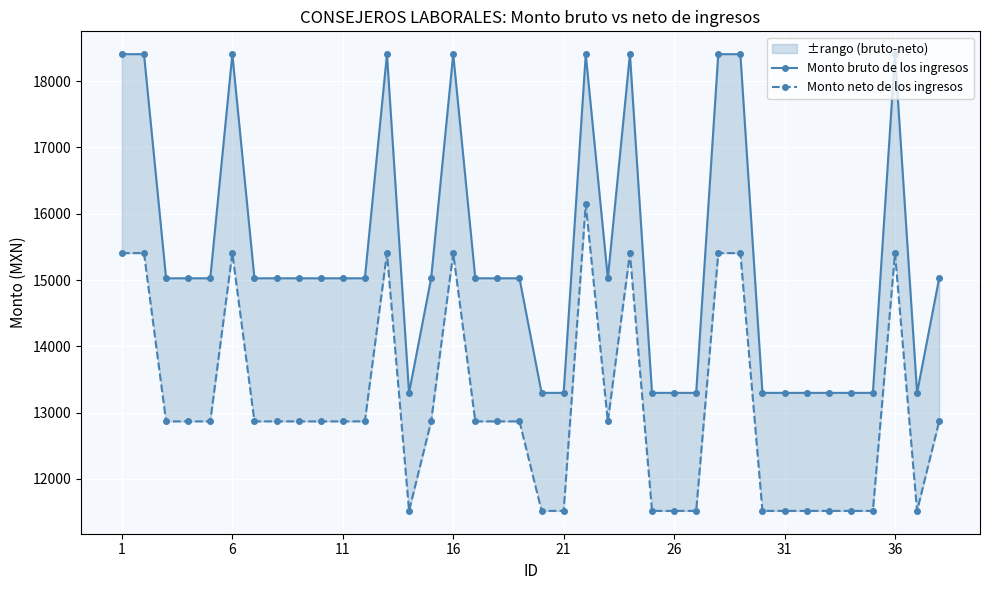

How many data points in Monto neto de los ingresos are less than 12867?

13